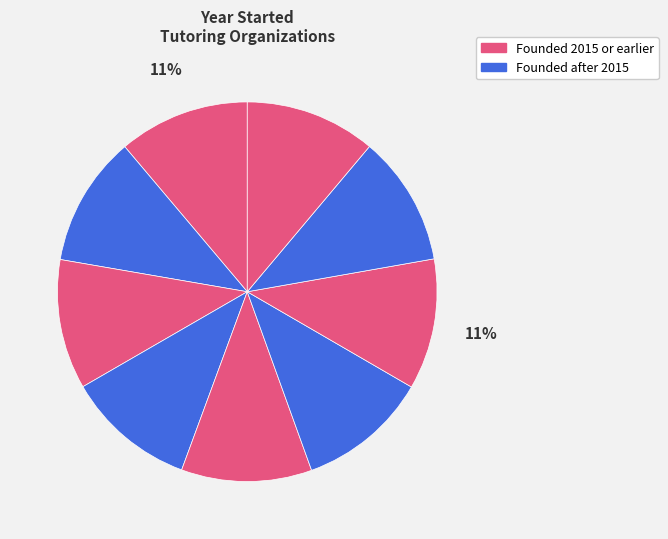

How many slices are in this pie chart?

9